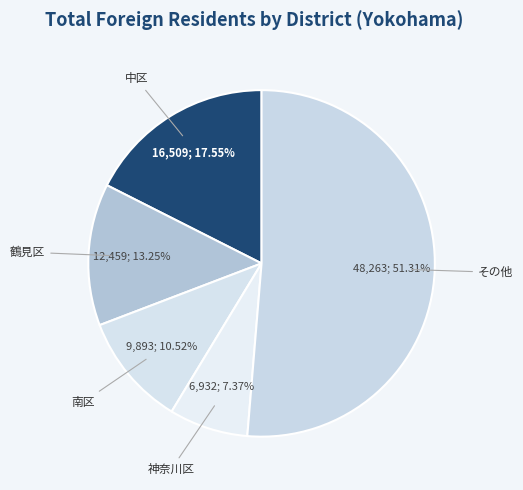

Count the number of slices in the pie.

5